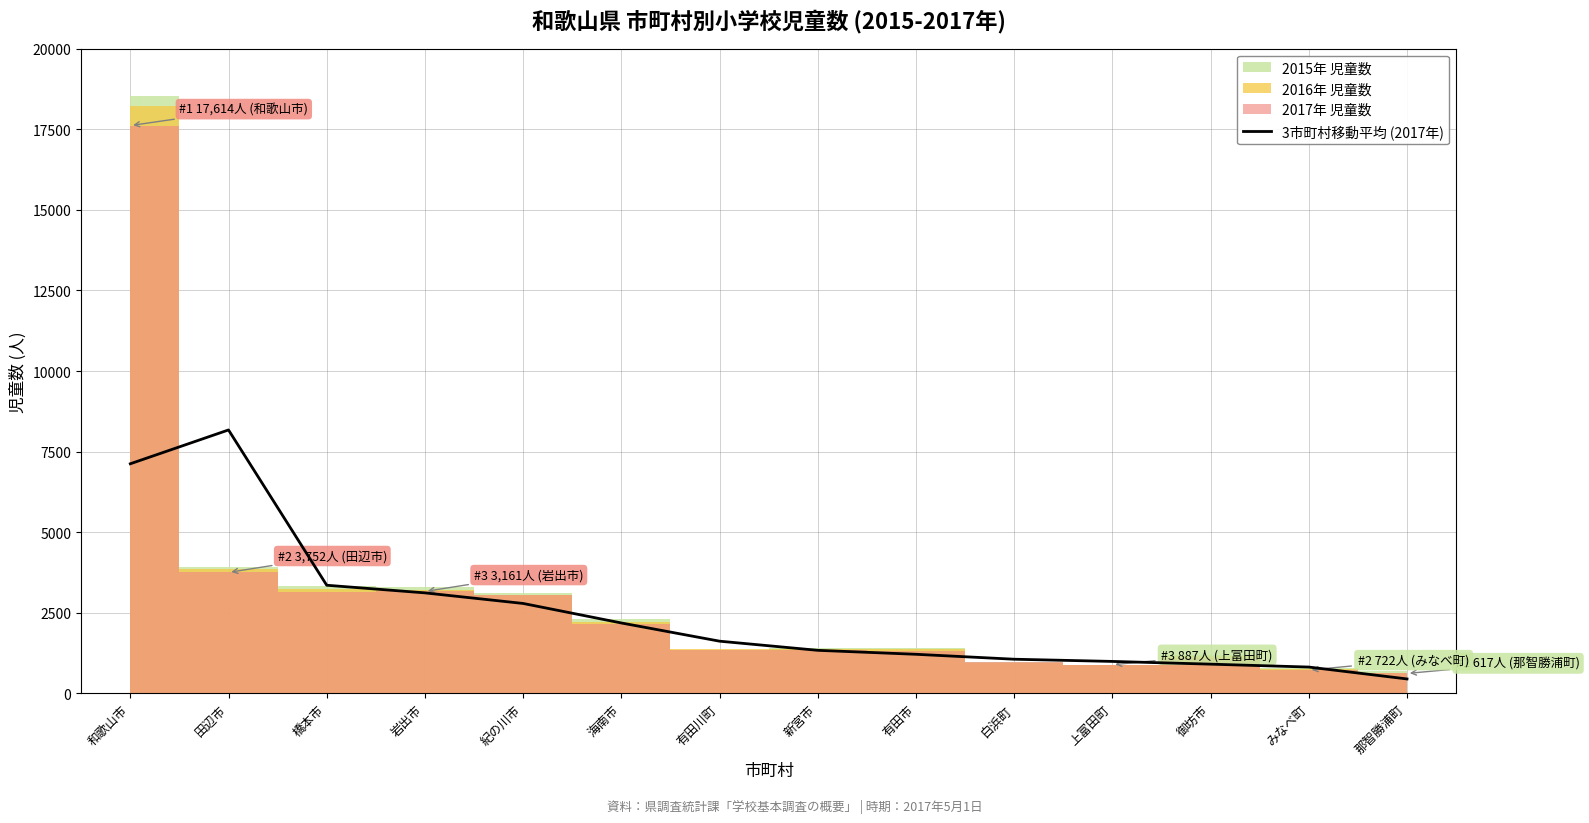

At which label does the data first exceed 1618?

和歌山市